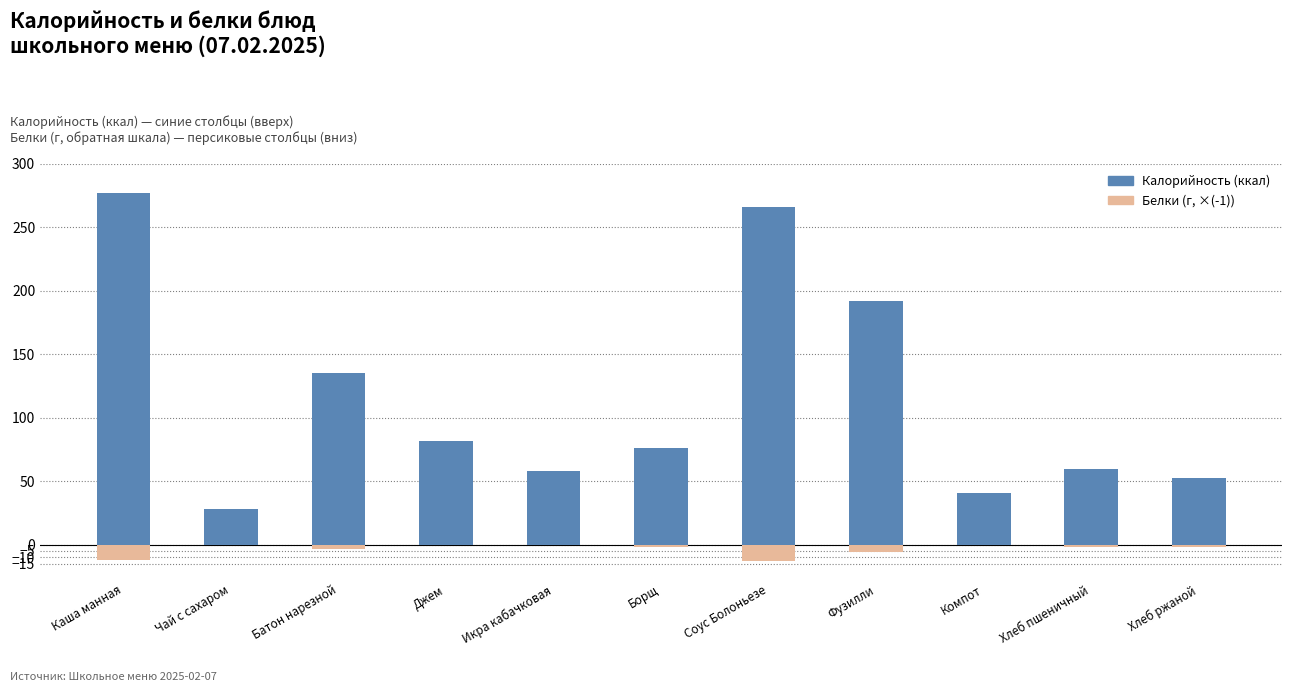

Reading left to right, transcribe all the data shown in this chart.

Калорийность: Каша манная=276.4	Чай с сахаром=28.0	Батон нарезной=135.0	Джем=81.6	Икра кабачковая=58.2	Борщ=76.2	Соус Болоньезе=265.6	Фузилли=191.4	Компот=40.4	Хлеб пшеничный=59.7	Хлеб ржаной=52.2
Белки (обратная шкала): Каша манная=-12.4	Чай с сахаром=-0.2	Батон нарезной=-3.8	Джем=0.0	Икра кабачковая=-0.7	Борщ=-2.2	Соус Болоньезе=-12.8	Фузилли=-5.7	Компот=-0.1	Хлеб пшеничный=-2.0	Хлеб ржаной=-2.0